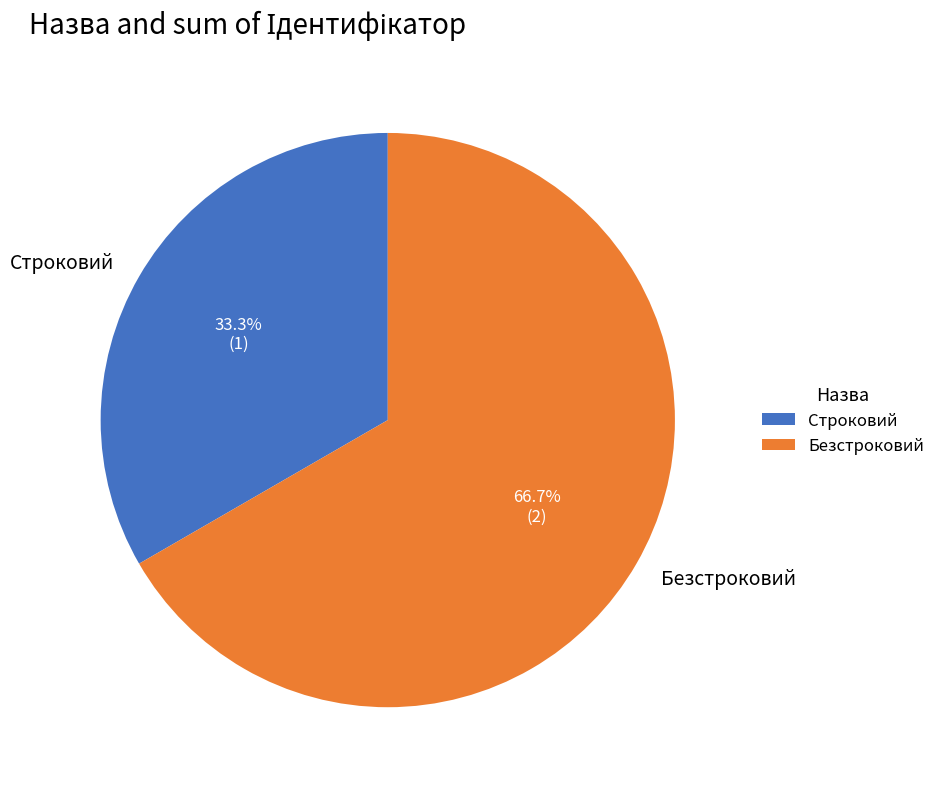

Is the sum of Строковий and Безстроковий greater than half?

Yes